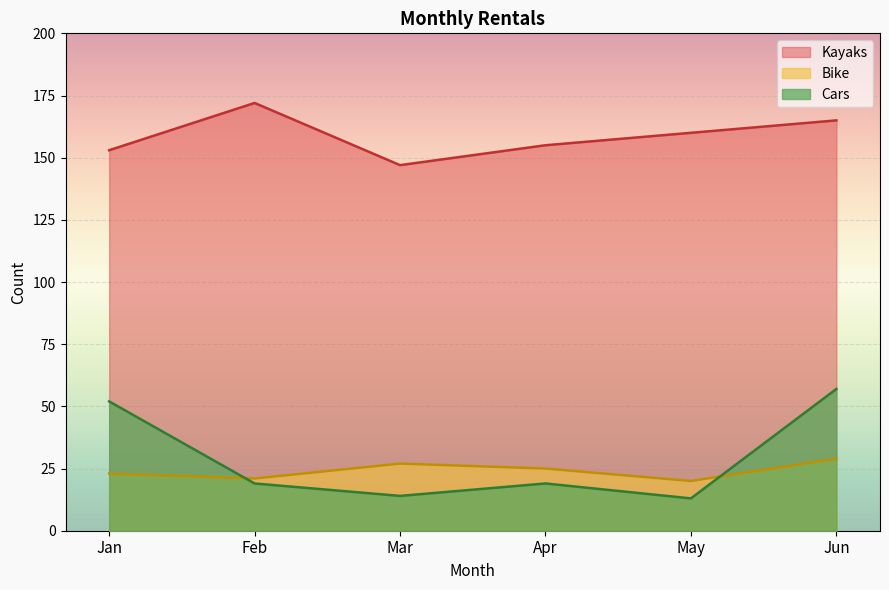

True or false: Cars has a value of 11 at Apr.

False